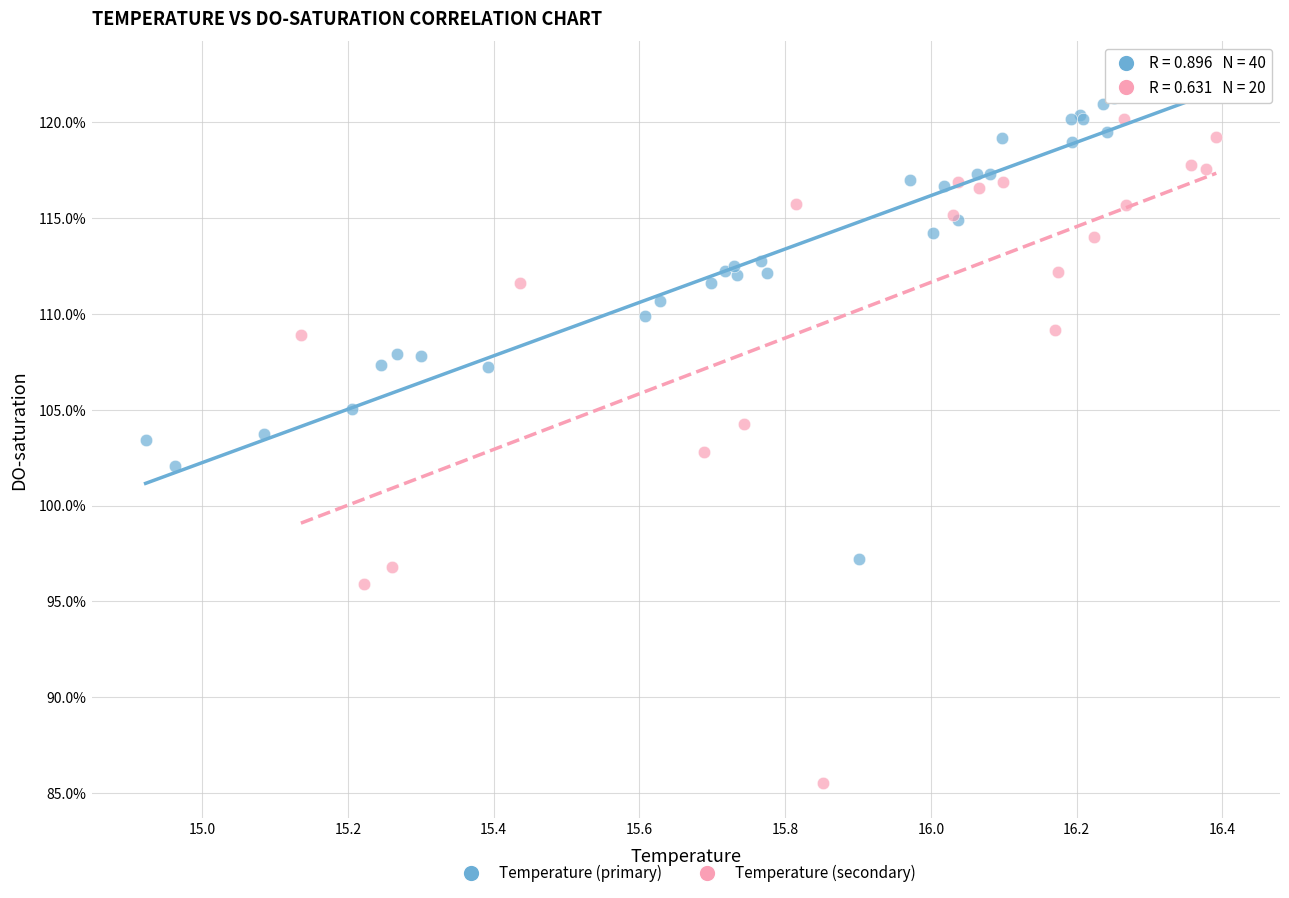

Which series reaches the minimum Y coordinate?

Temperature (secondary)